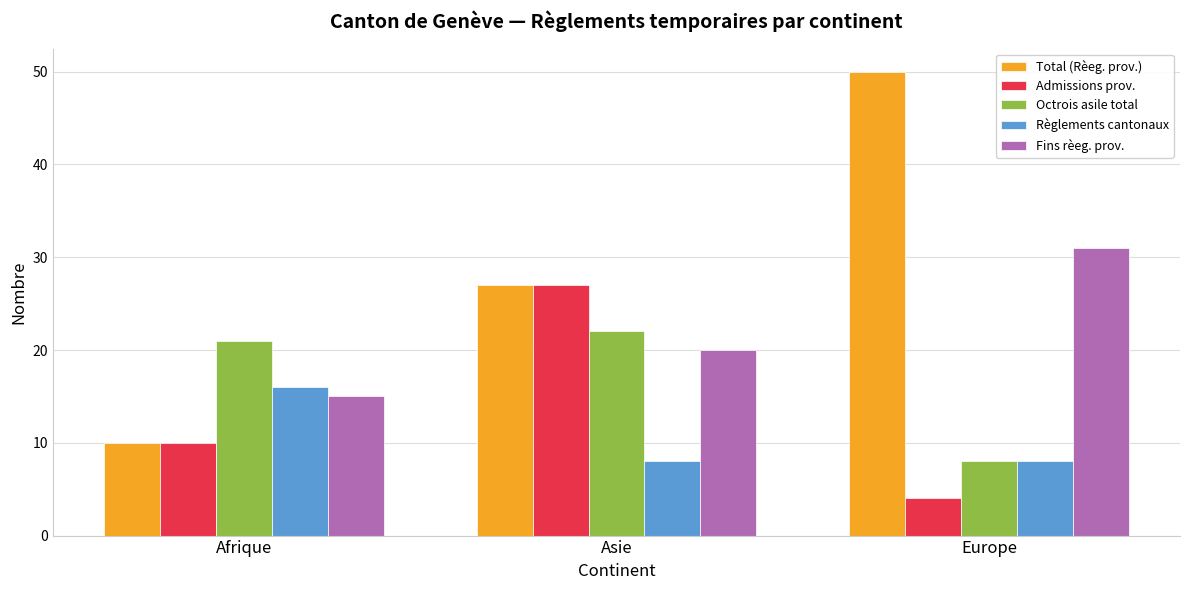

What is the label of the 3rd bar from the right?

Afrique